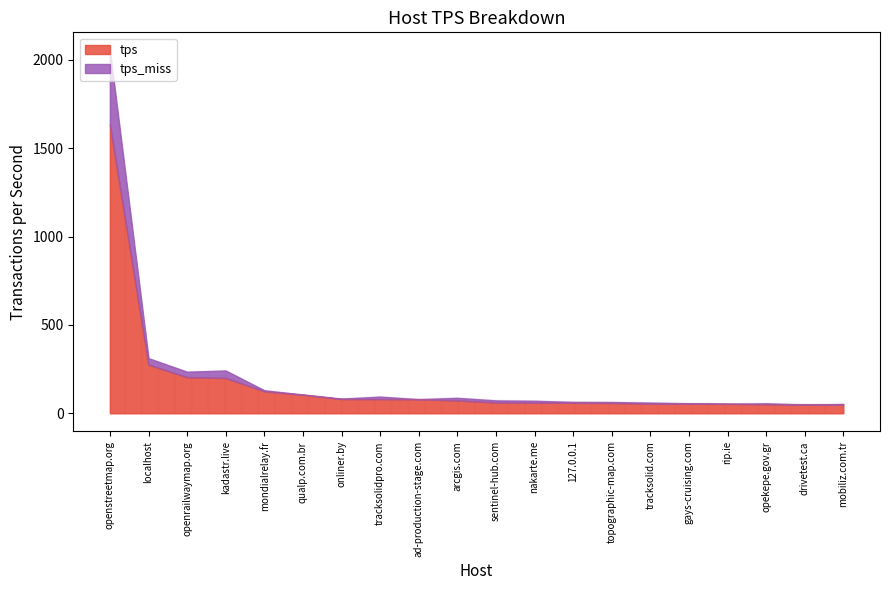

Is it true that tps equals 105.0 at qualp.com.br?

True